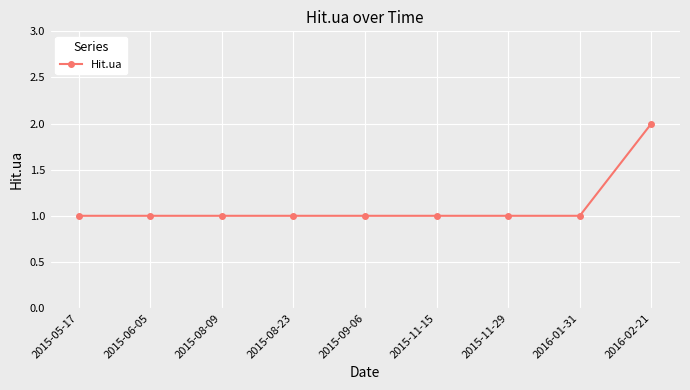

How many lines are shown in the chart?

1